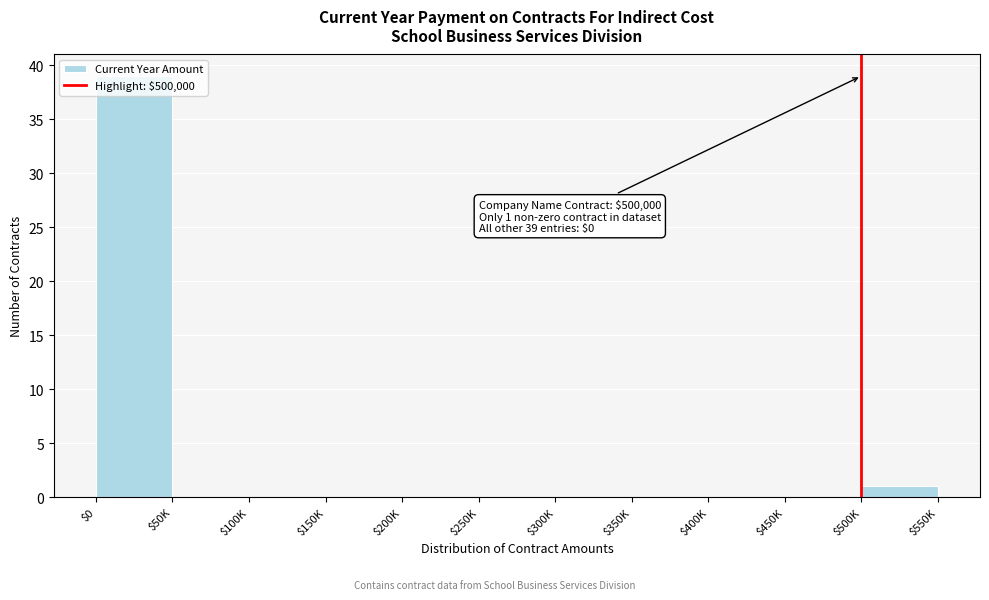

True or false: the data shows -12 at $300K.

False